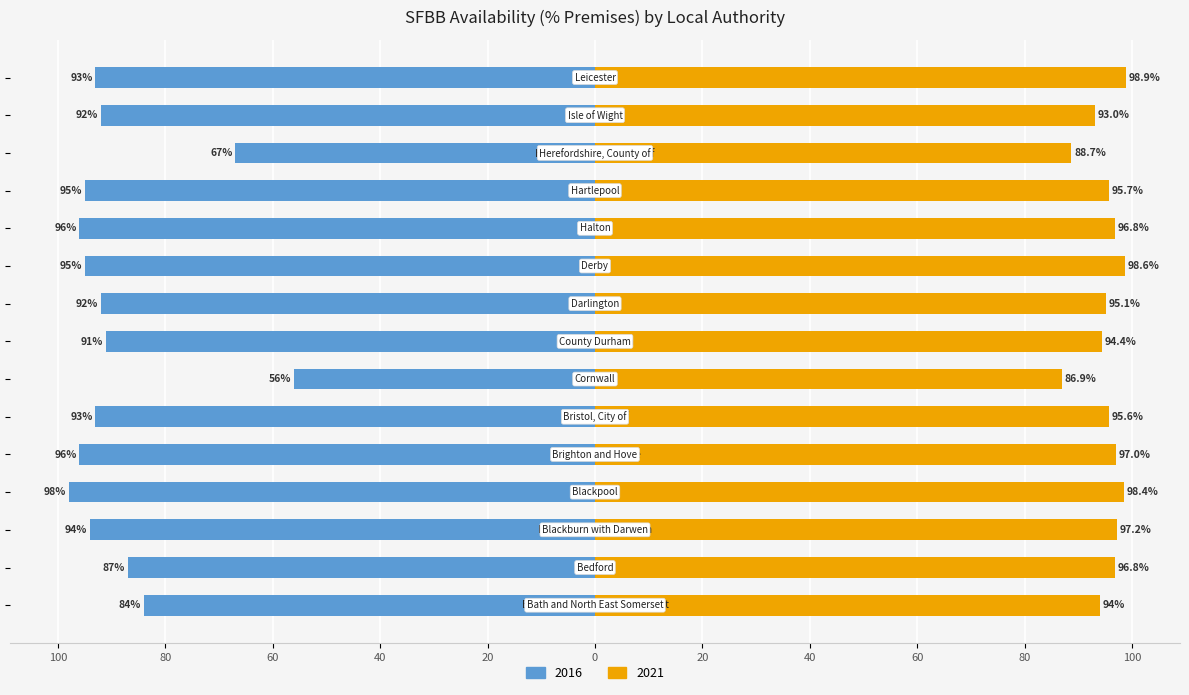

Which series has the widest spread of values?

2016